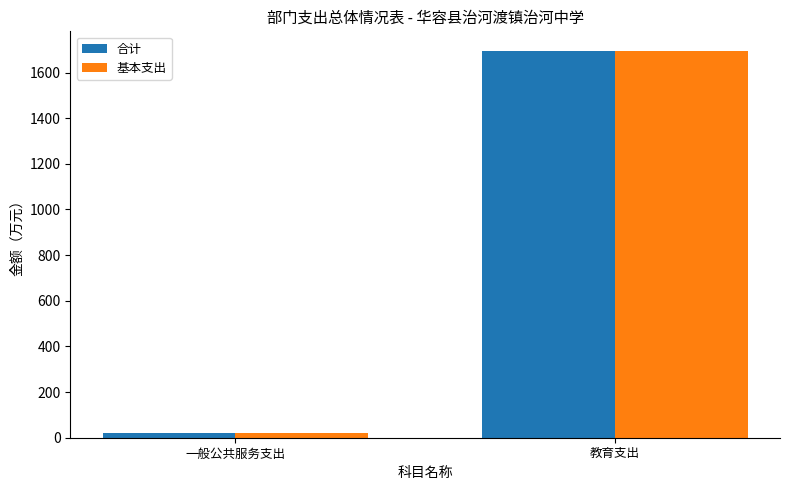

Is the value of 合计 at 一般公共服务支出 greater than the value of 基本支出 at 教育支出?

No